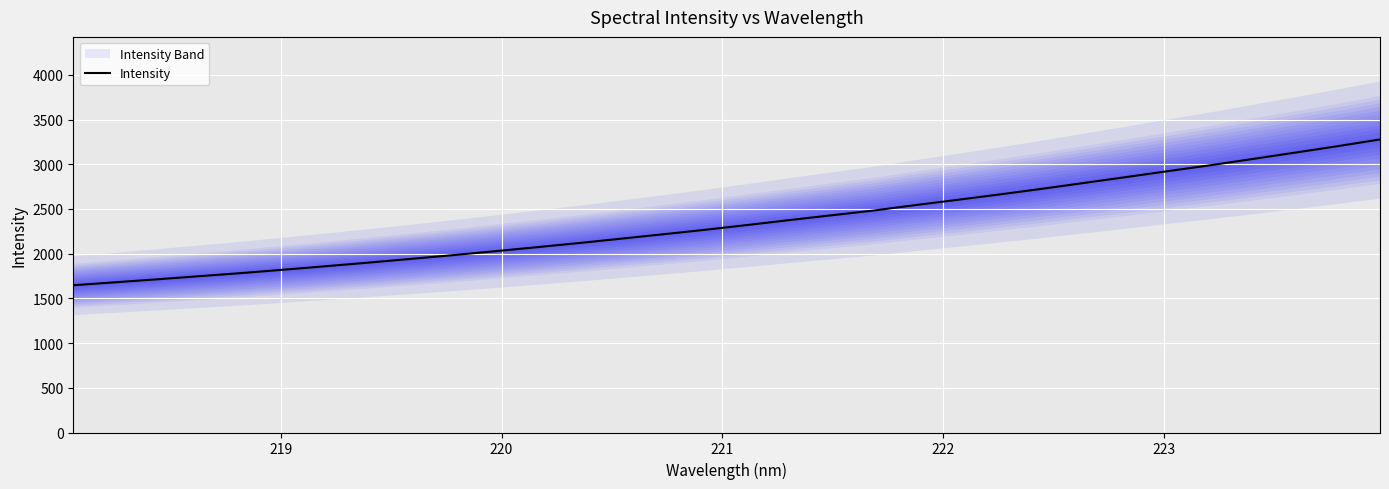

What is the minimum value for Intensity?

1646.8